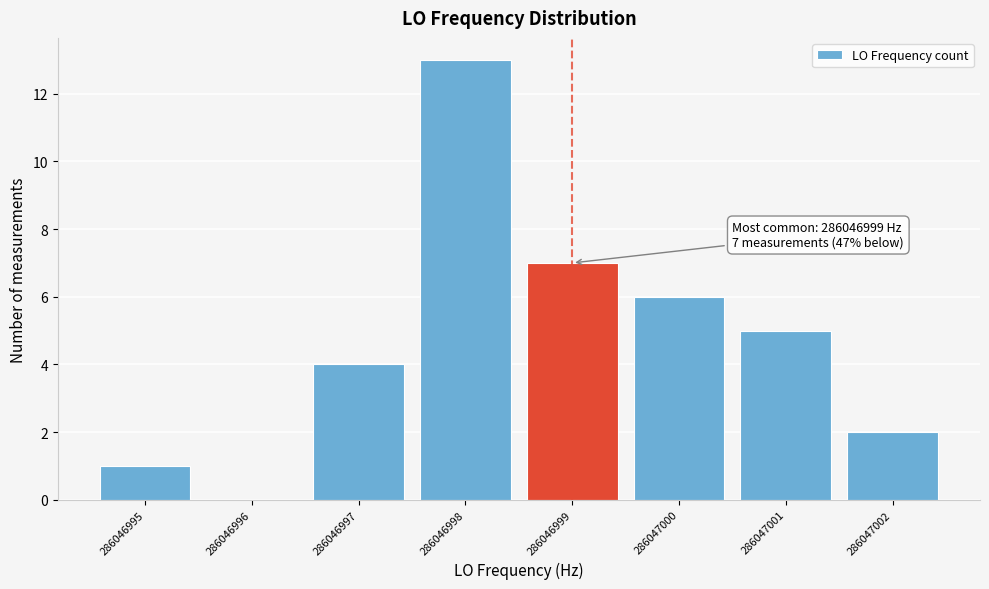

Reading left to right, transcribe all the data shown in this chart.

286046995=1	286046996=0	286046997=4	286046998=13	286046999=7	286047000=6	286047001=5	286047002=2